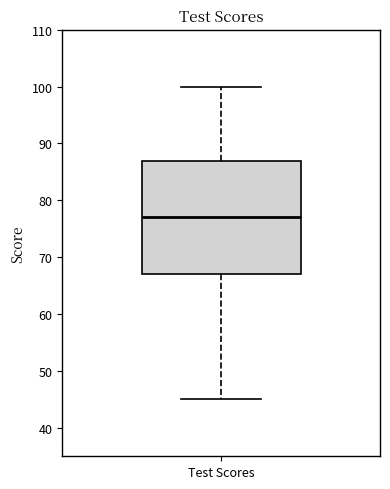

Read this box plot against the y-axis: the position of the median line, the range covered by the box, and the ends of both whiskers. The values are not printed on the chart, so give them approximately, as read against the axis.

median 77, box 67 to 87, whiskers 45 to 100